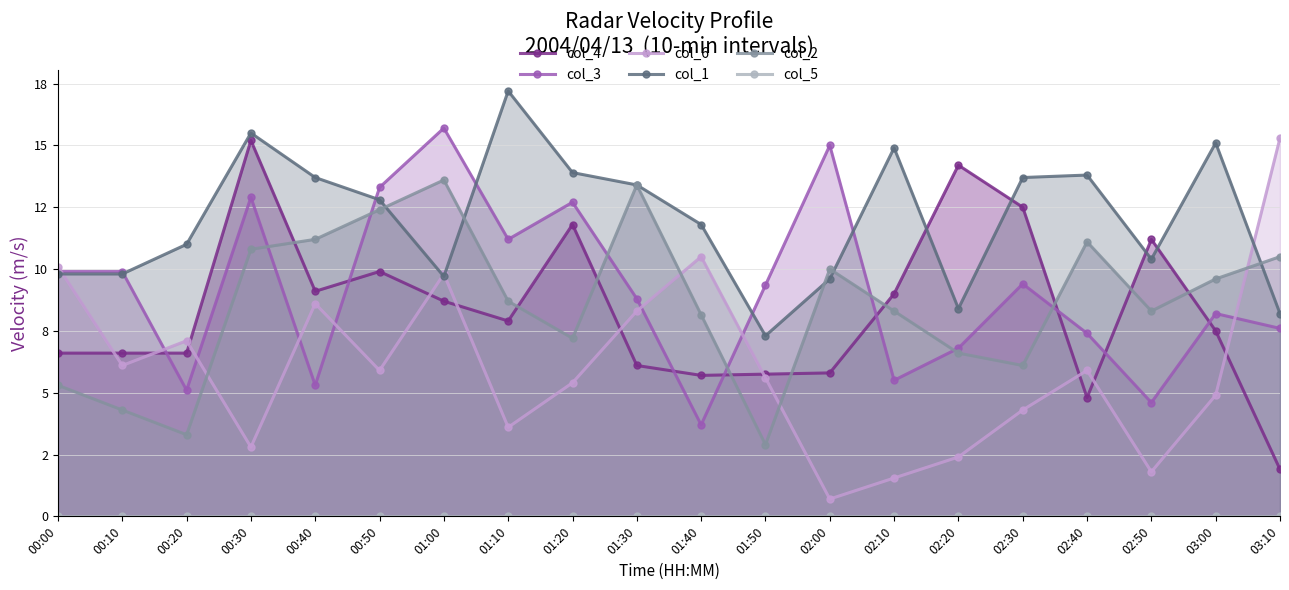

Where is col_1 nearest to the value 12?

01:40